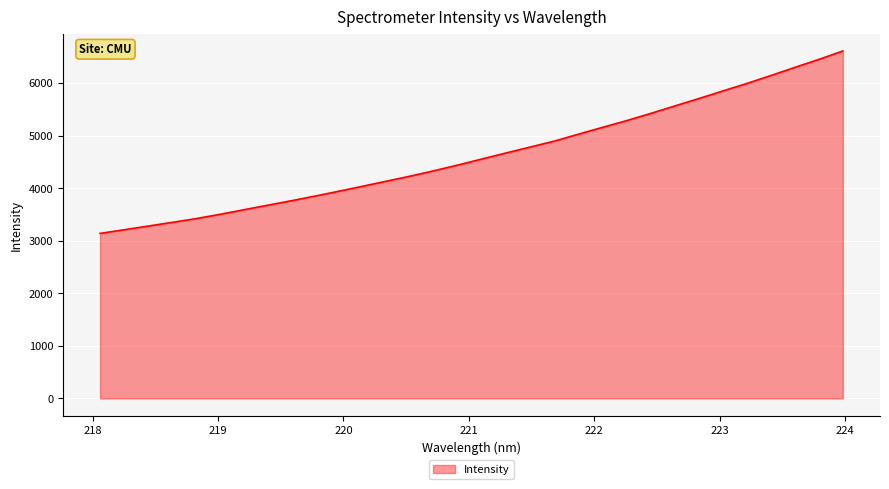

What is the greatest value displayed?

6608.1